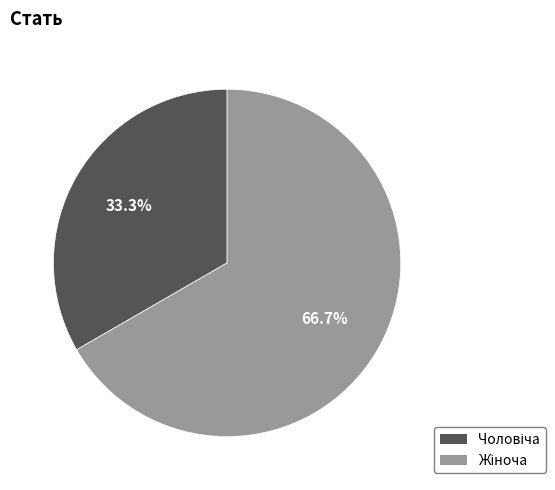

Is there any slice that represents more than half of the pie?

Yes